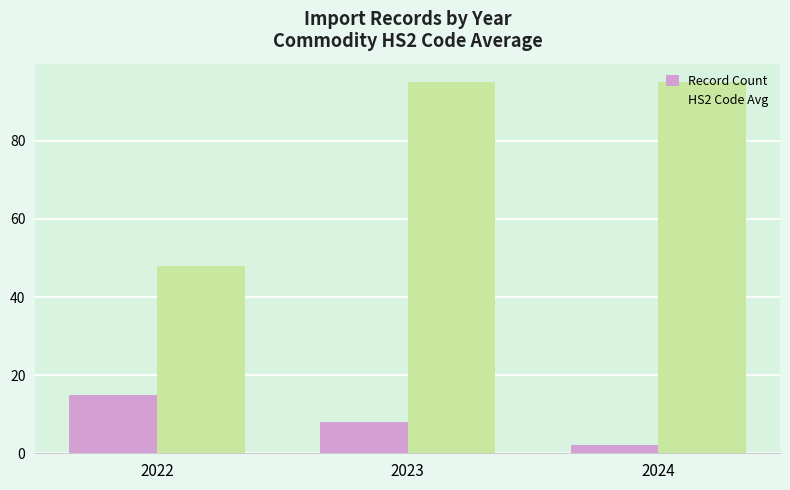

How many groups of bars are there?

3